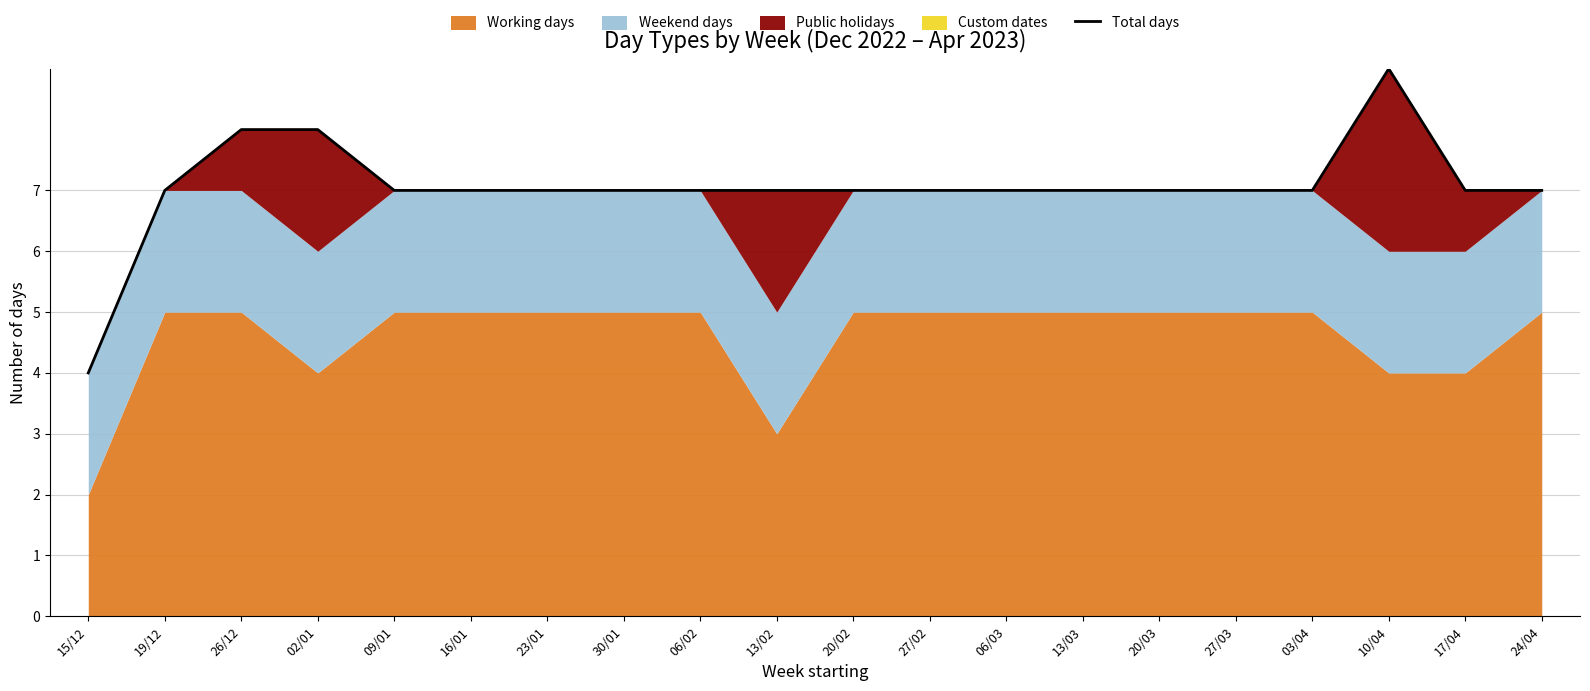

Where does the data first go above 7?

26/12